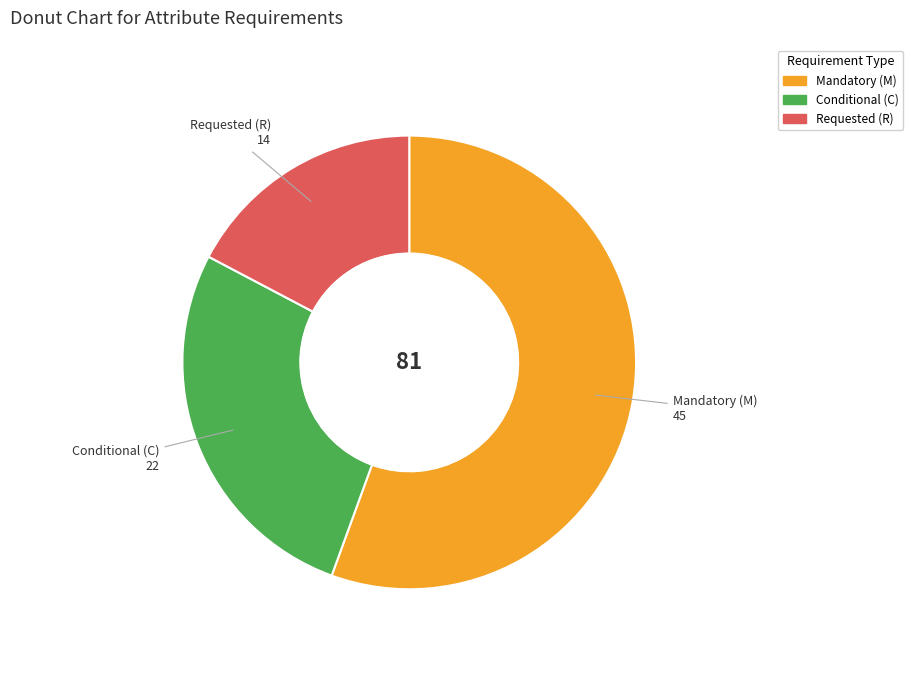

Does any single category account for the majority?

Yes